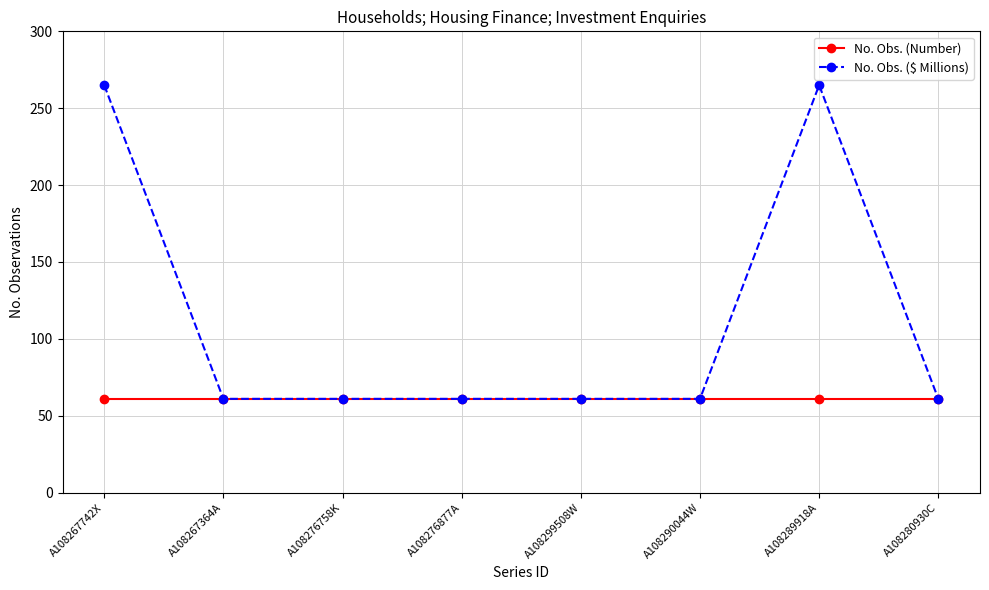

Reading right to left, what are all the values shown in this chart?

No. Obs. (Number): 61	61	61	61	61	61	61	61
No. Obs. ($ Millions): 61	265	61	61	61	61	61	265